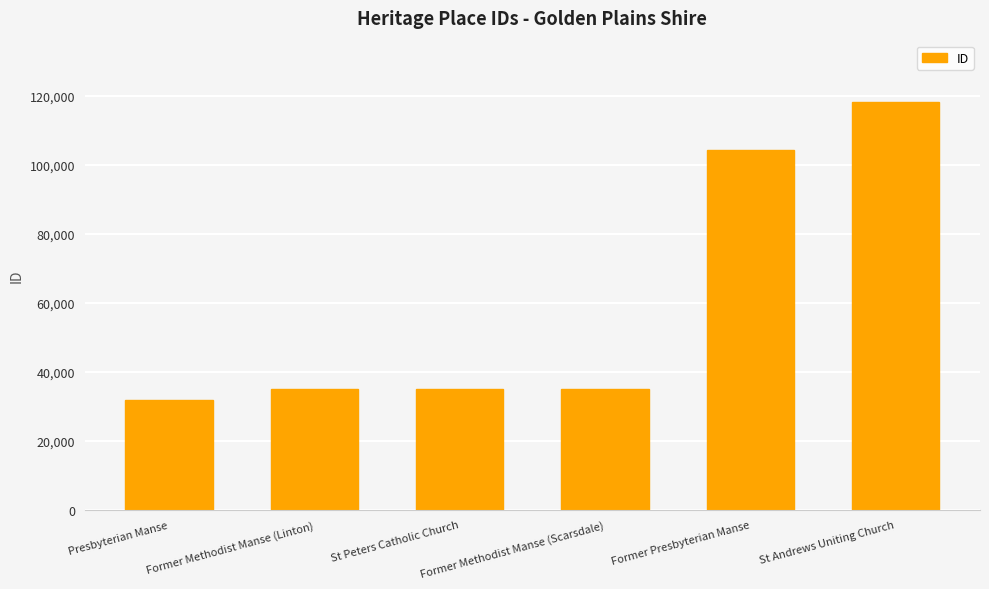

The chart shows a value of 60858 at Former Methodist Manse (Linton). True or false?

False